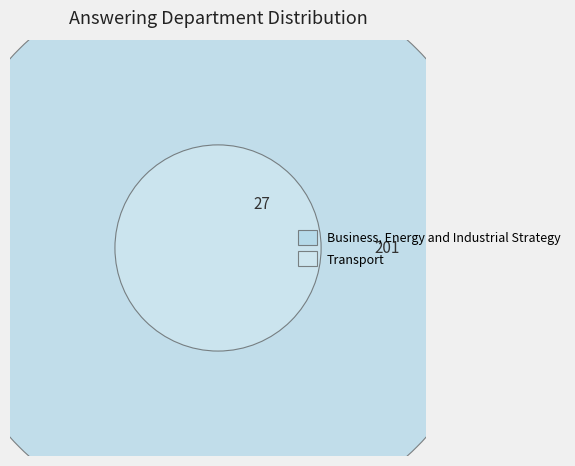

Which slice is the smallest?

Transport